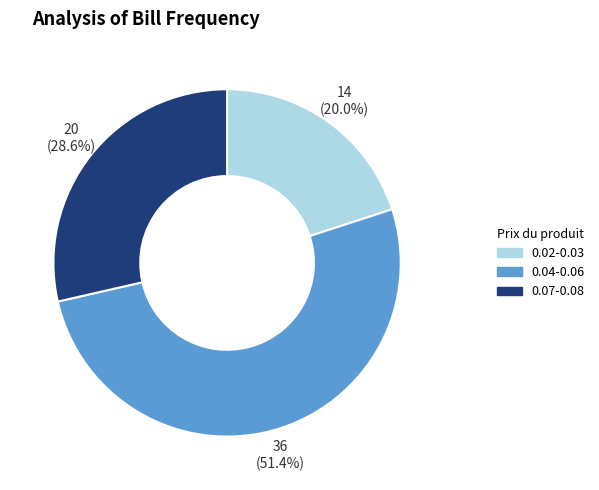

Rank the categories by value from lowest to highest.

0.02-0.03, 0.07-0.08, 0.04-0.06